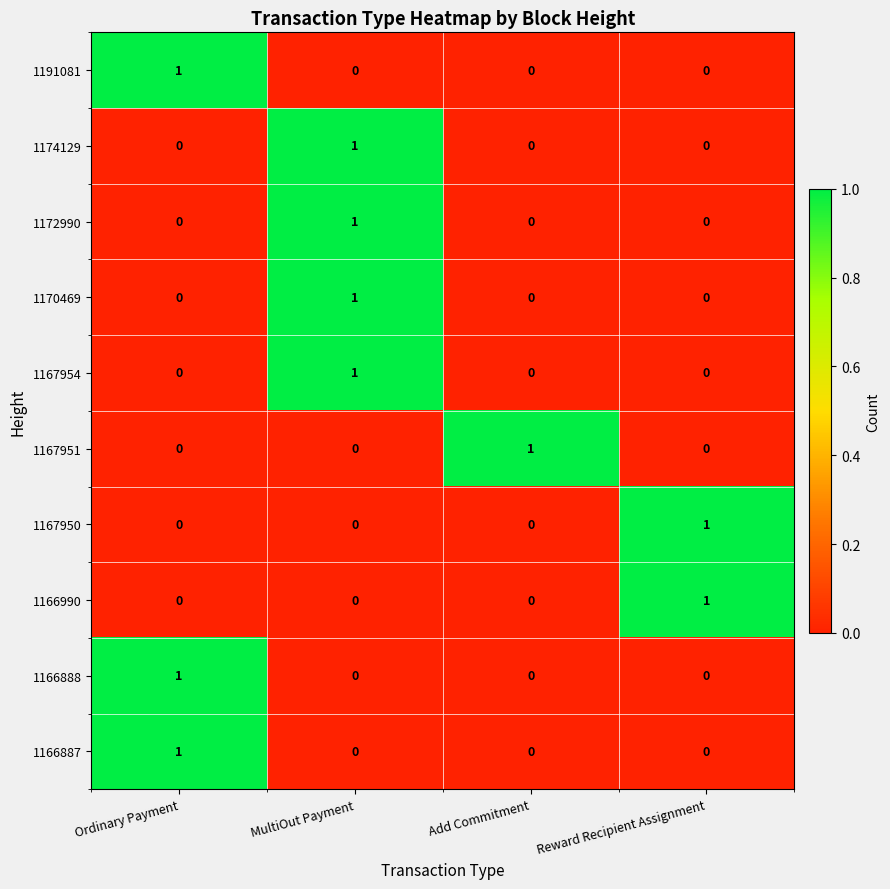

What is the total value across all series at Add Commitment?

1